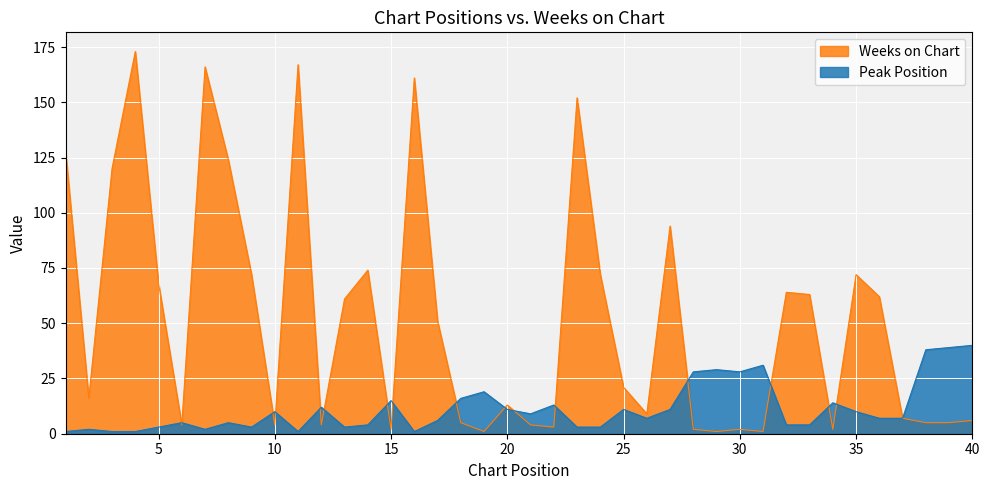

At 7, list the series in order from smallest to largest.

Peak Position, Weeks on Chart